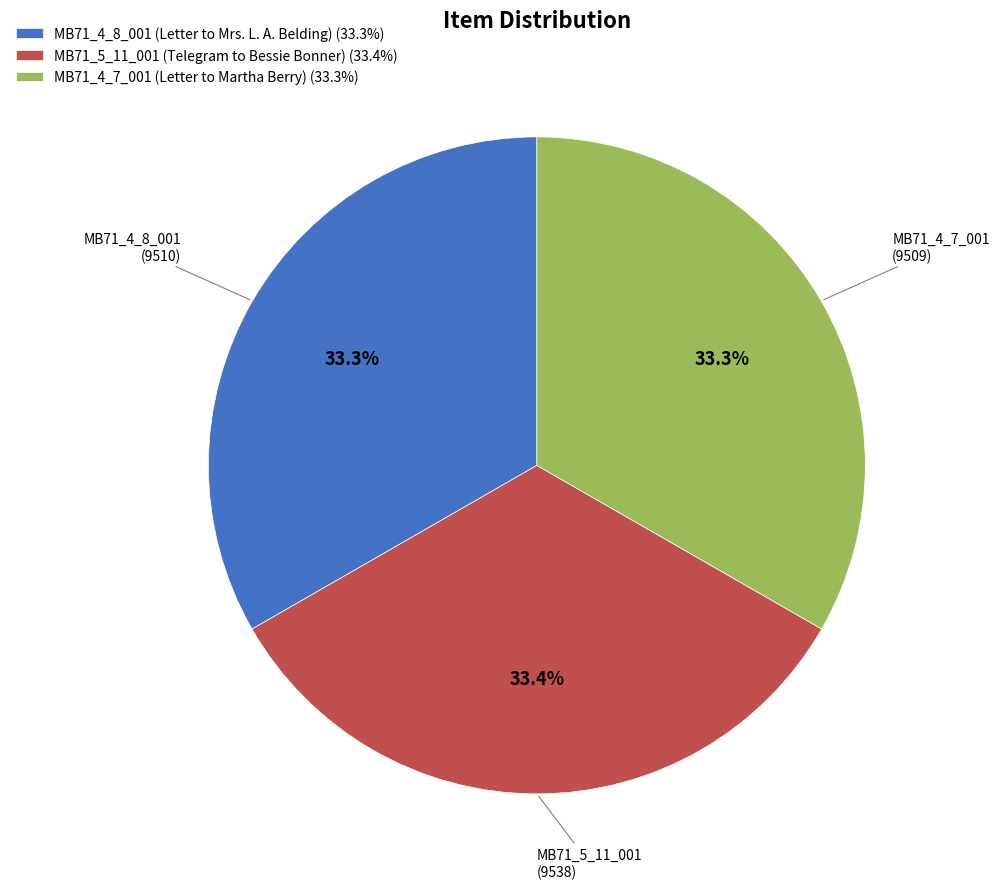

The MB71_4_8_001 (Letter to Mrs. L. A. Belding) slice represents 33% of the pie. True or false?

True